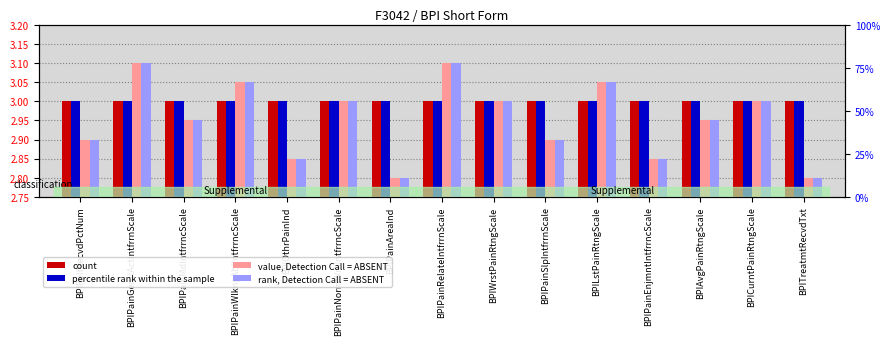

Rank the series by their maximum value, from highest to lowest.

value, Detection Call = ABSENT, rank, Detection Call = ABSENT, count, percentile rank within the sample